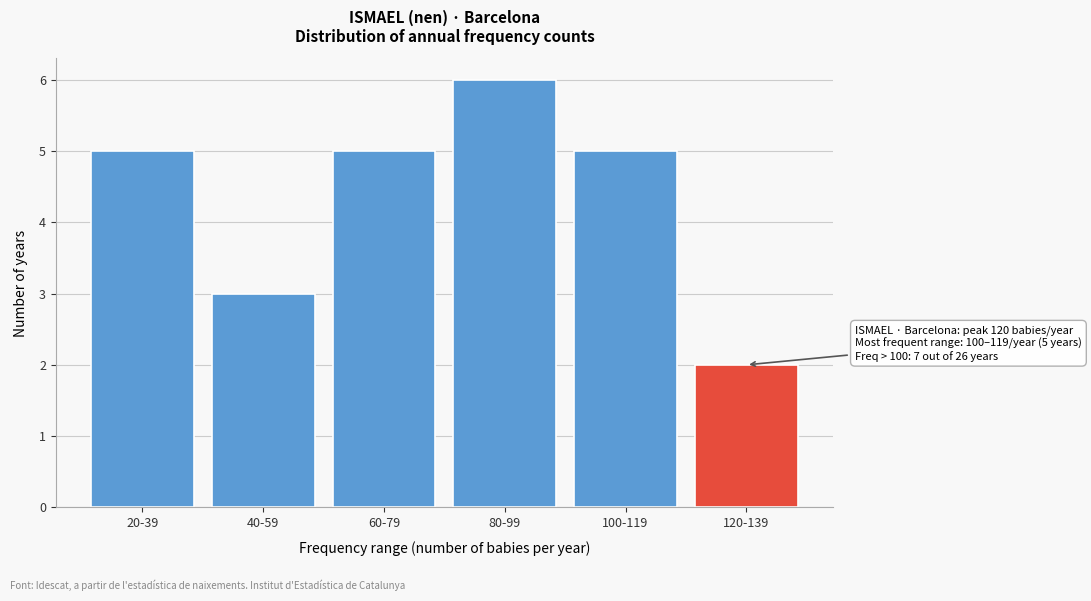

Reading left to right, what are all the values shown in this chart?

5	3	5	6	5	2